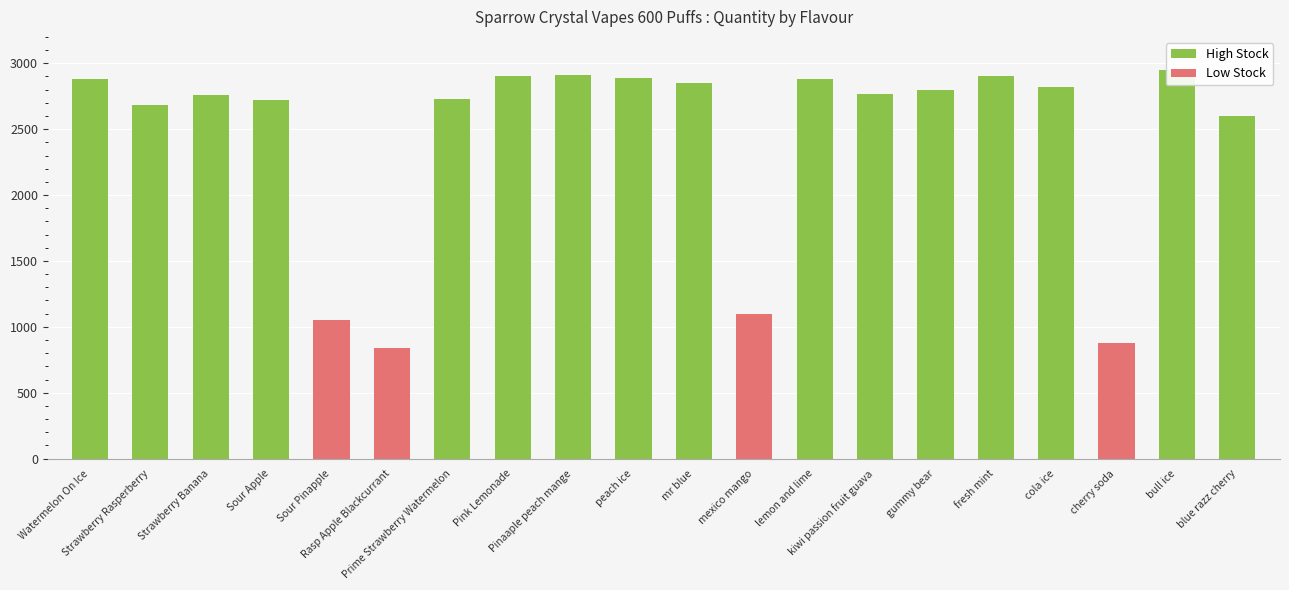

List the labels in order of value, largest first.

bull ice, Pinaaple peach mange, Pink Lemonade, fresh mint, peach ice, Watermelon On Ice, lemon and lime, mr blue, cola ice, gummy bear, kiwi passion fruit guava, Strawberry Banana, Prime Strawberry Watermelon, Sour Apple, Strawberry Rasperberry, blue razz cherry, mexico mango, Sour Pinapple, cherry soda, Rasp Apple Blackcurrant